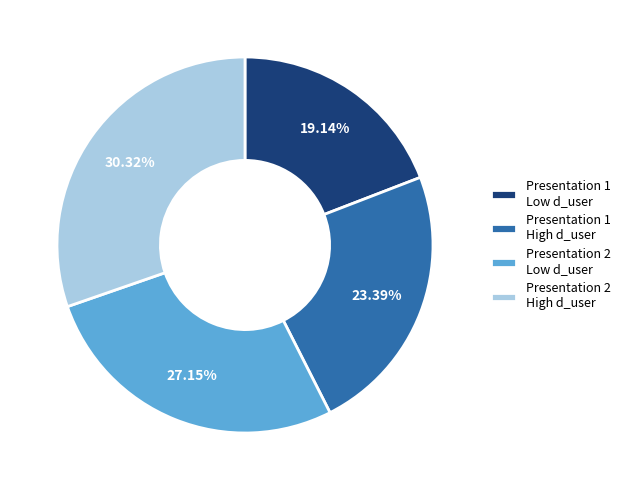

Between Presentation 2 High d_user and Presentation 2 Low d_user, which is larger?

Presentation 2 High d_user